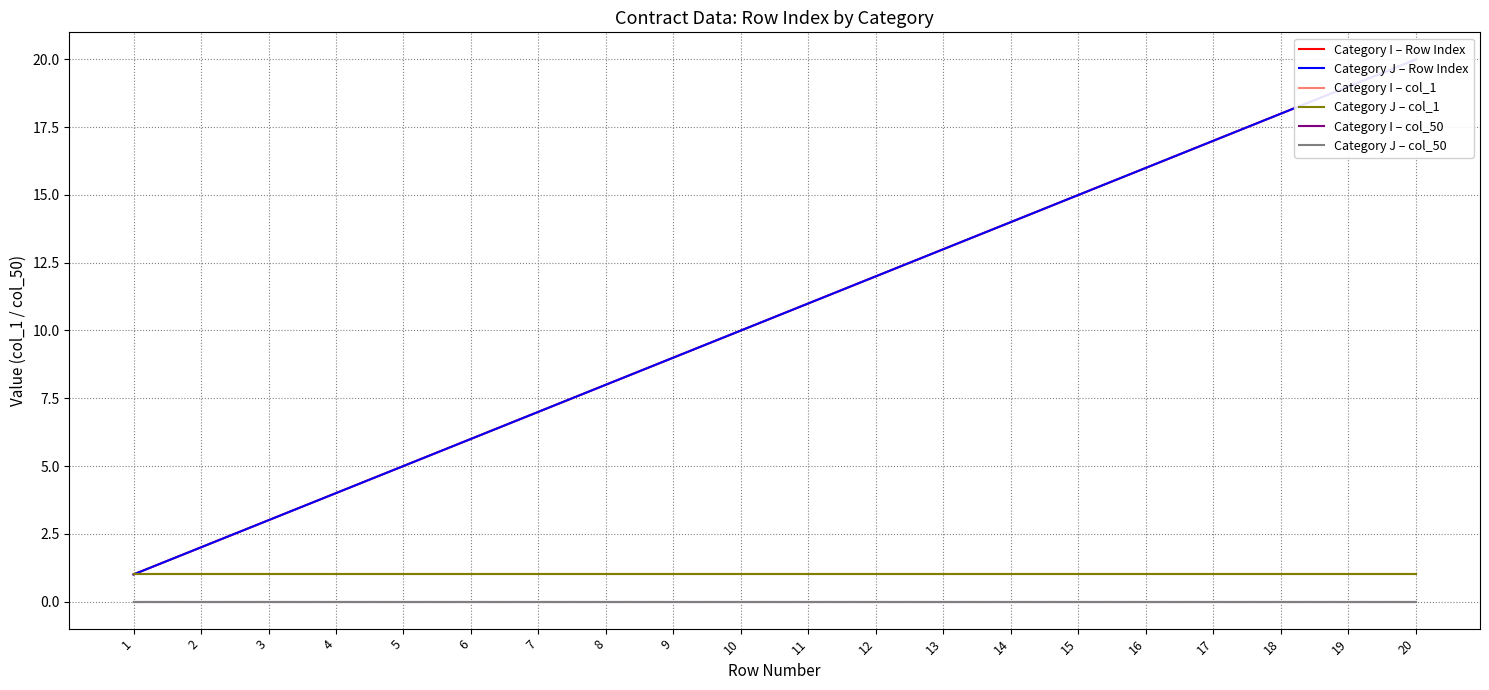

True or false: Category J – col_1 and Category I – Row Index cross at least once.

False